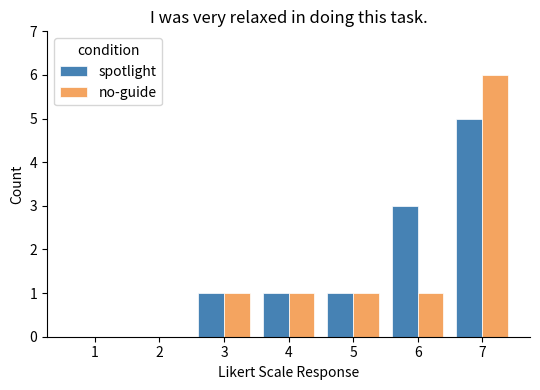

What is the sum of all spotlight values?

11